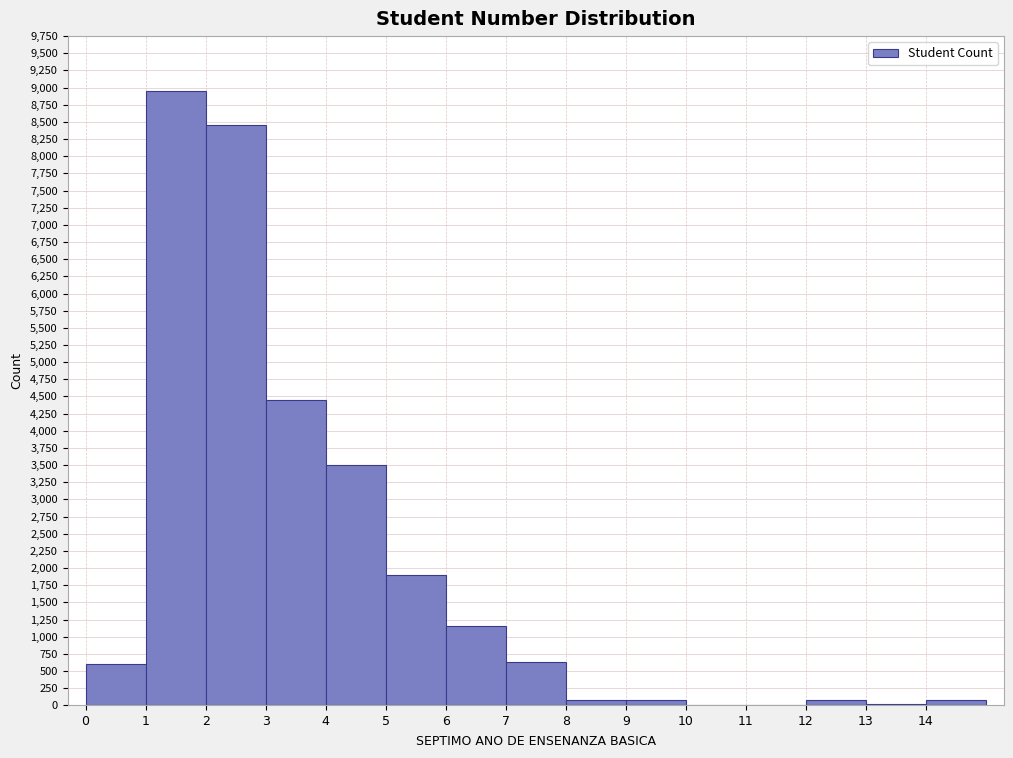

Reading left to right, transcribe this chart: for each bar, give the range it covers on the x-axis and its height. The values are not printed on the chart, so give them approximately, as read against the axis.

0 to 1: 600
1 to 2: 8950
2 to 3: 8450
3 to 4: 4450
4 to 5: 3500
5 to 6: 1900
6 to 7: 1150
7 to 8: 650
8 to 9: 100
9 to 10: 100
10 to 11: 0
11 to 12: 0
12 to 13: 100
13 to 14: under 50
14 to 15: 100